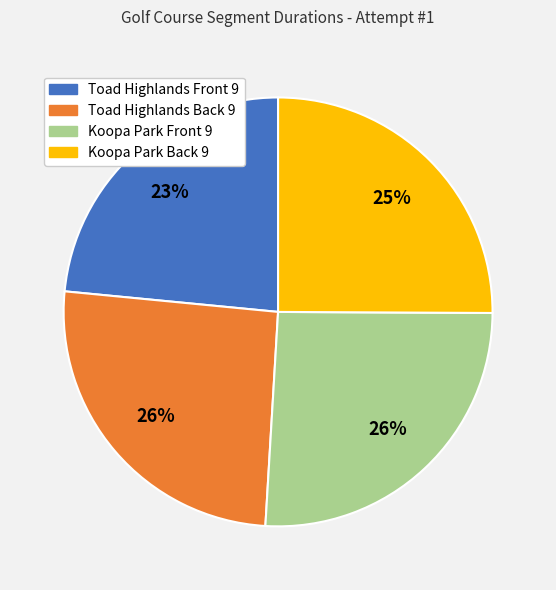

To the nearest percent, what portion does Toad Highlands Back 9 represent?

26%